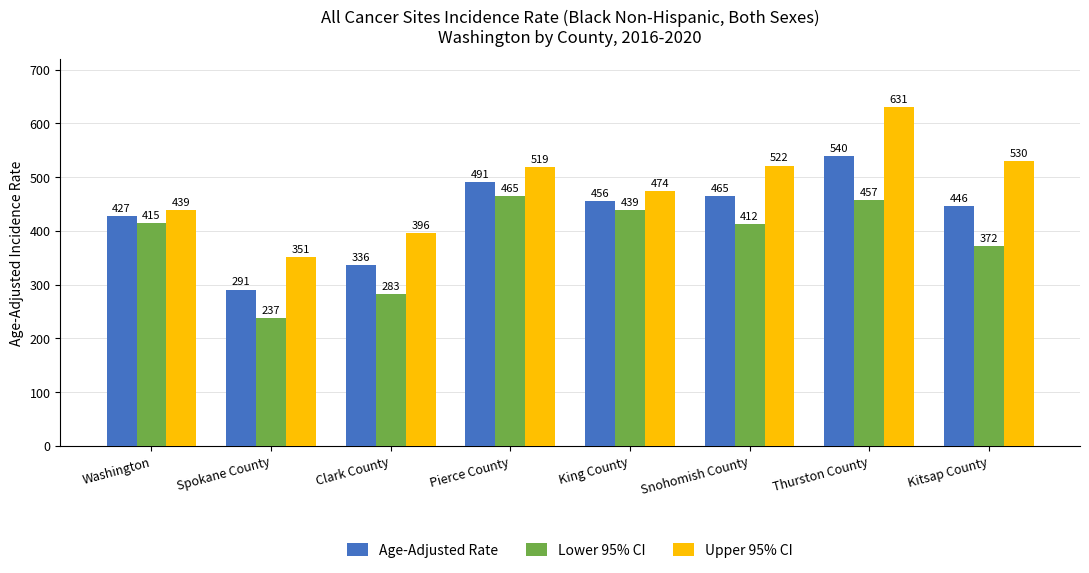

What is the spread (max minus min) of values at Thurston County?

173.9